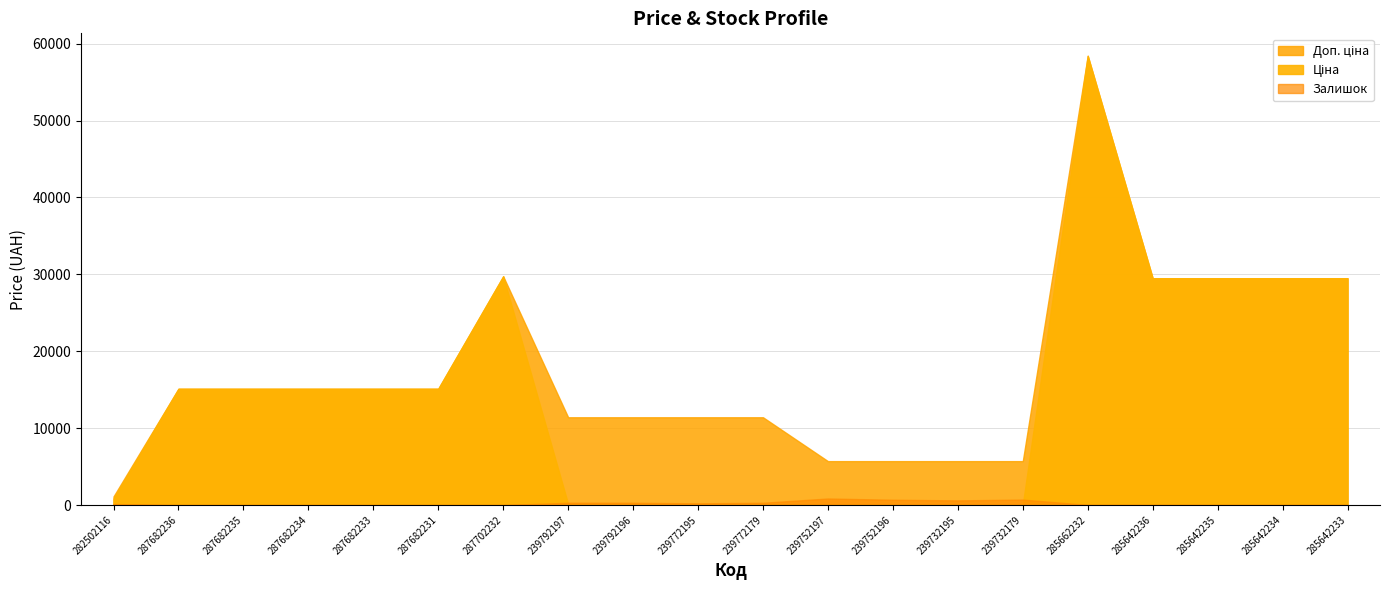

How many data points in Доп. ціна are above 15120?

6